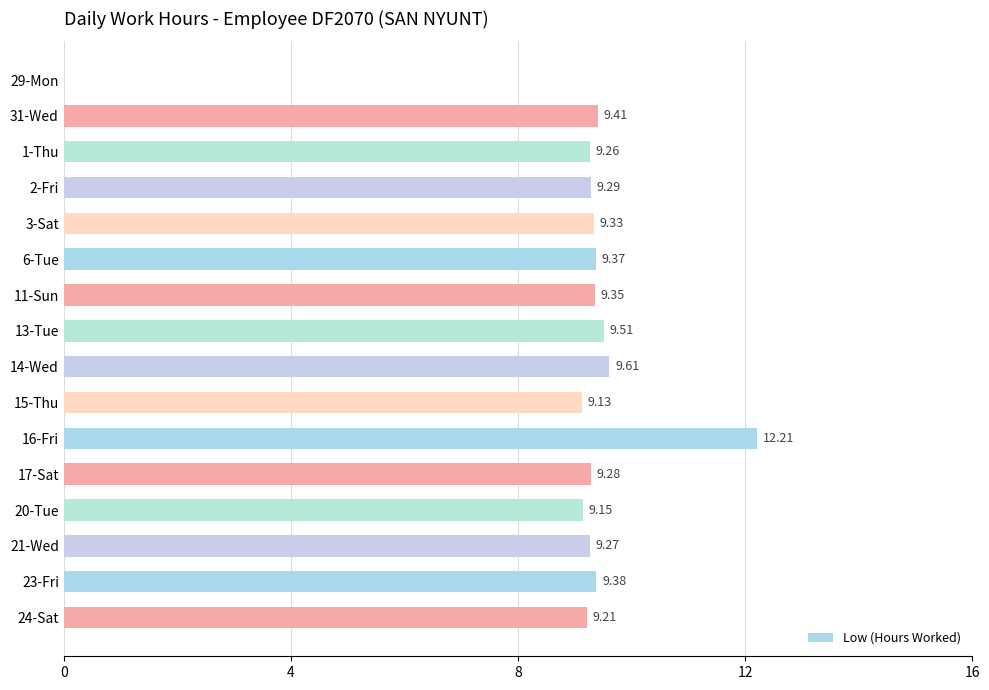

Which has a higher value, 24-Sat or 29-Mon?

24-Sat